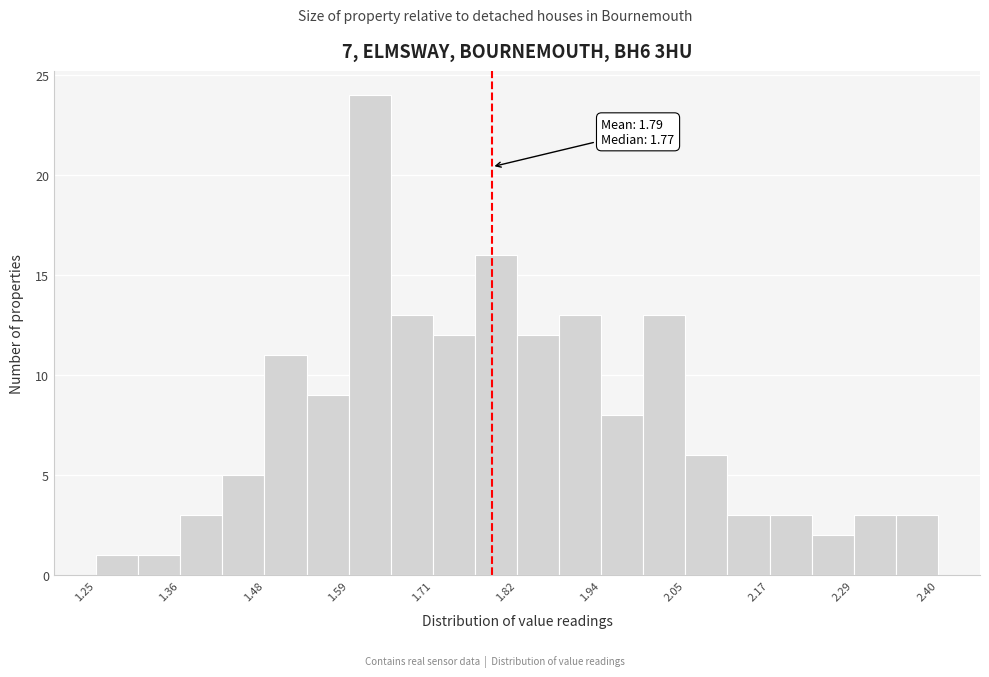

Read against the x-axis, roughly where is the centre of the tallest bar?

1.62